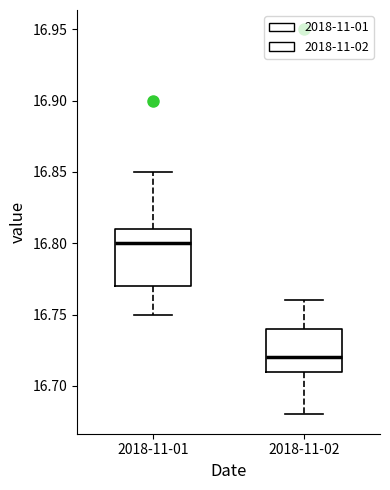

Where is the lower edge of the box for 2018-11-02 on the y-axis? The values are not printed on the chart, so give them approximately, as read against the axis.

16.71